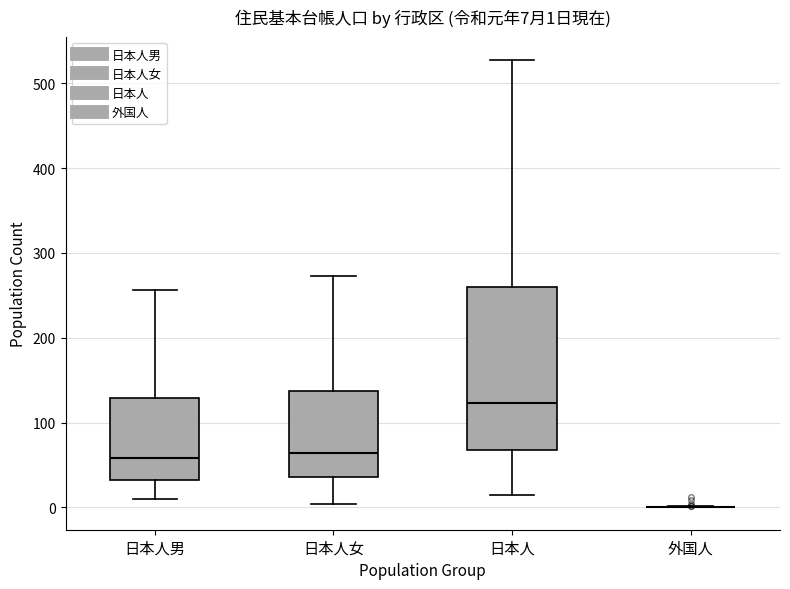

Comparing the boxes themselves (not the whiskers), which one is the tallest?

日本人